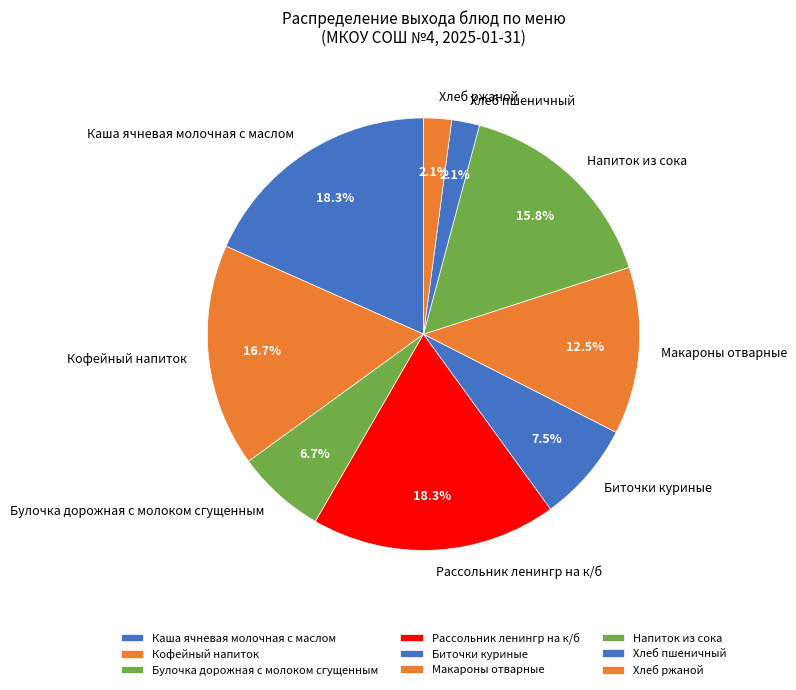

Is the sum of Напиток из сока and Хлеб ржаной greater than half?

No